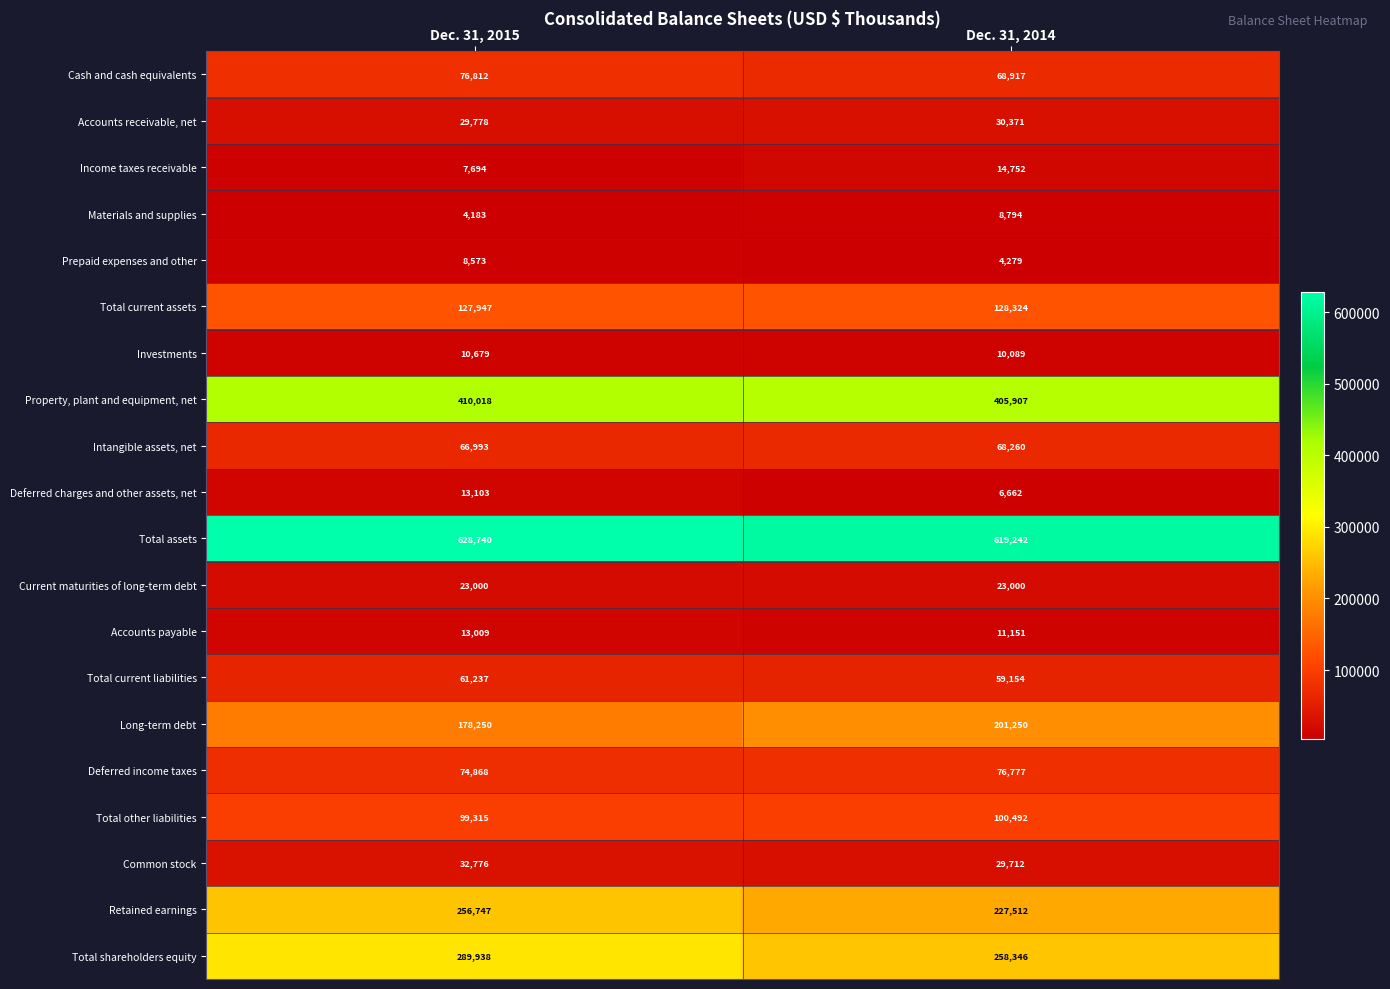

At which label is Total current assets closest to 128135?

Dec. 31, 2015